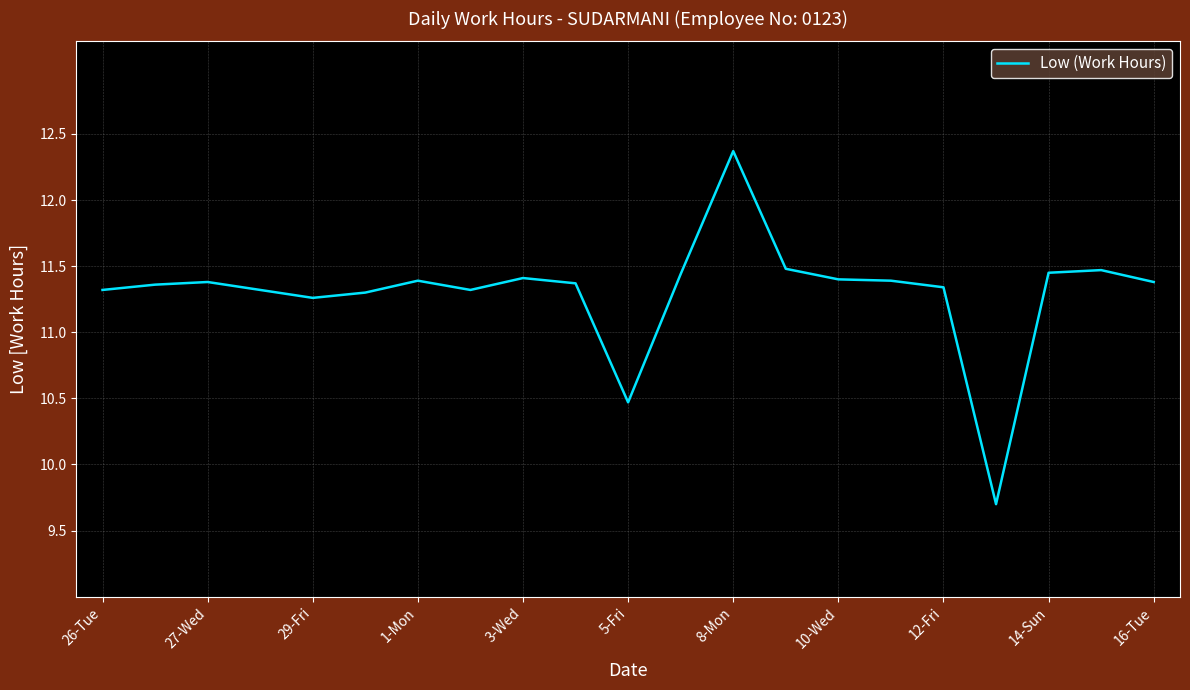

What is the sum of all values?

237.3